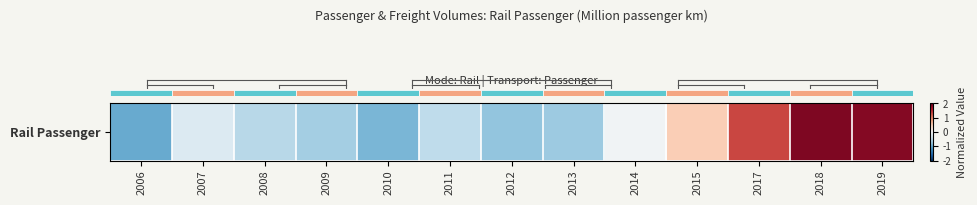

Which label corresponds to the largest value in the chart?

2018